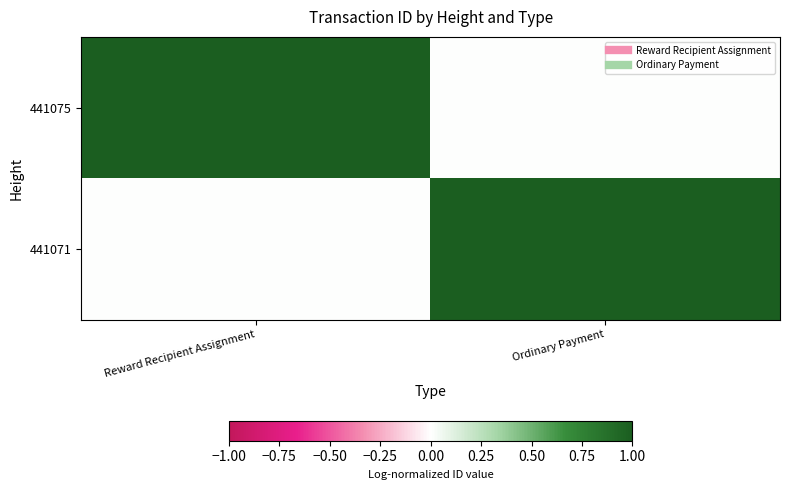

Reading left to right, transcribe all the data shown in this chart.

441075: Reward Recipient Assignment=1.0	Ordinary Payment=0.0
441071: Reward Recipient Assignment=0.0	Ordinary Payment=1.0